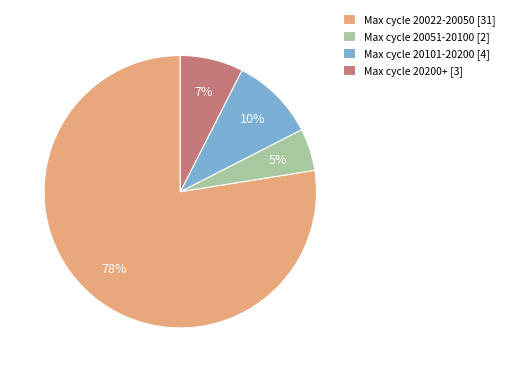

Which has a higher value, Max cycle 20200+ [3] or Max cycle 20101-20200 [4]?

Max cycle 20101-20200 [4]